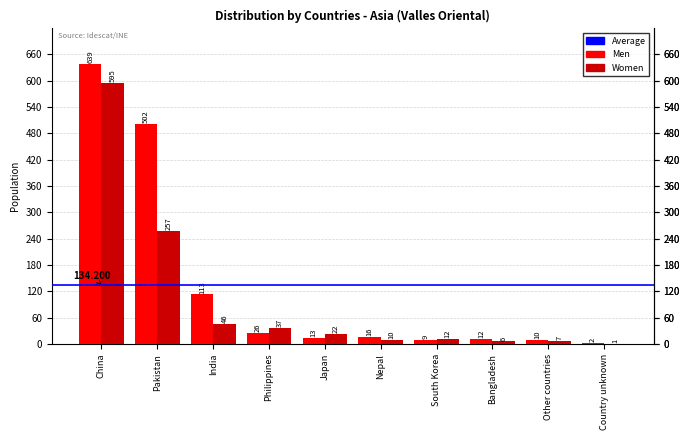

The value of Women at South Korea is 12. True or false?

True